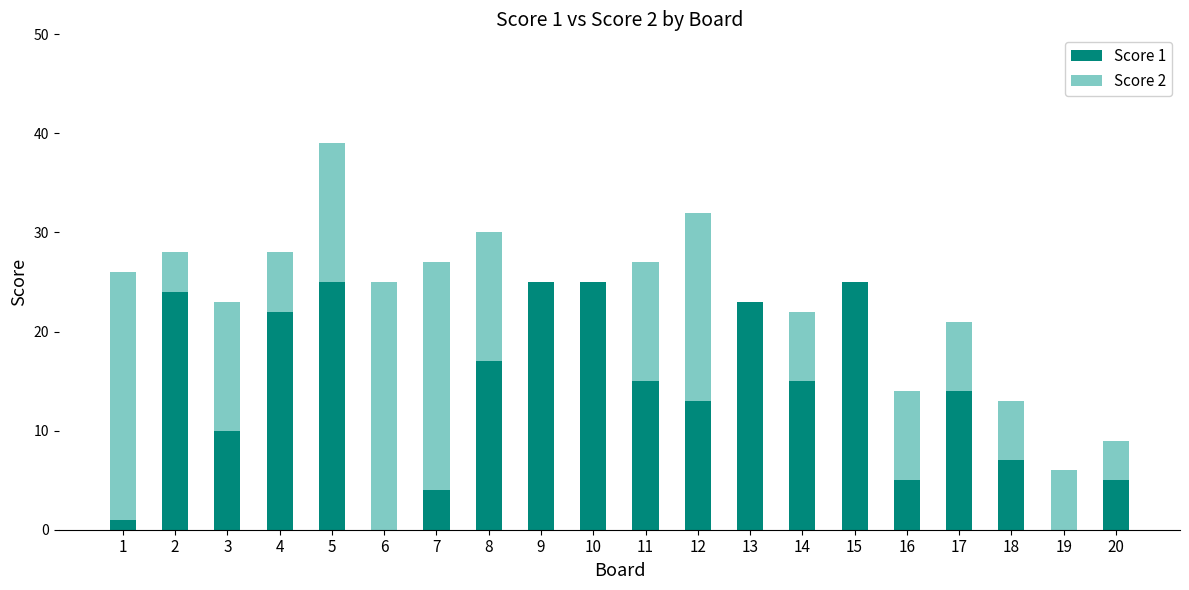

True or false: Score 1 has a value of 9 at 11.

False